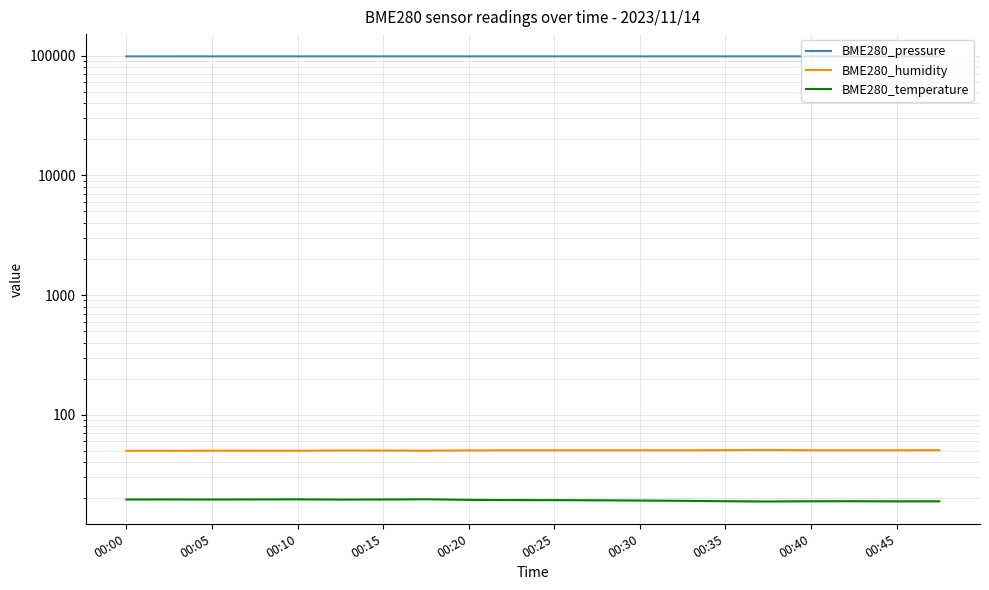

The BME280_pressure series shows 98976.1 at 13. True or false?

True